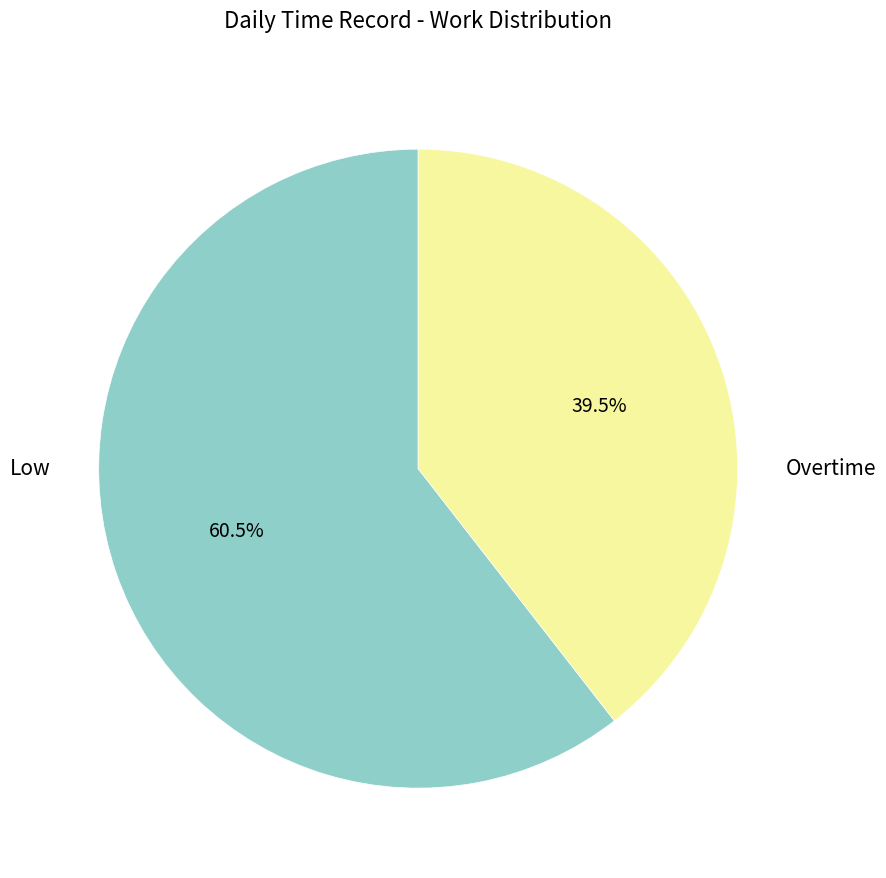

To the nearest percent, what is the average slice percentage?

50%